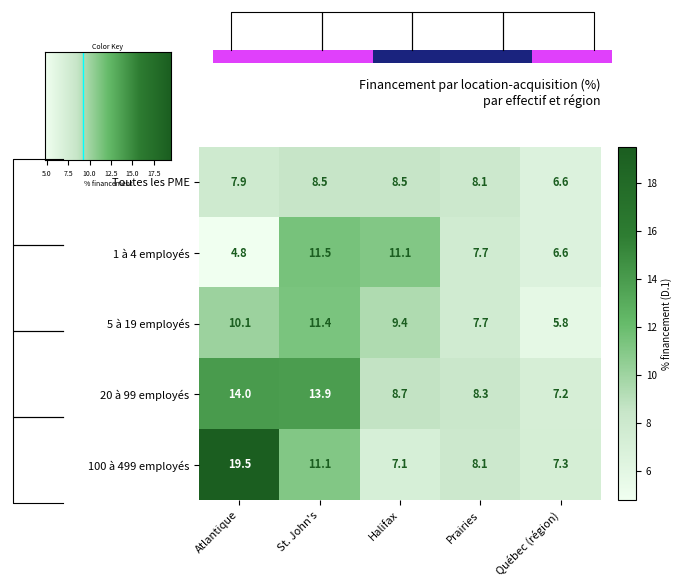

The 5 à 19 employés series shows 13.1 at 2. True or false?

False